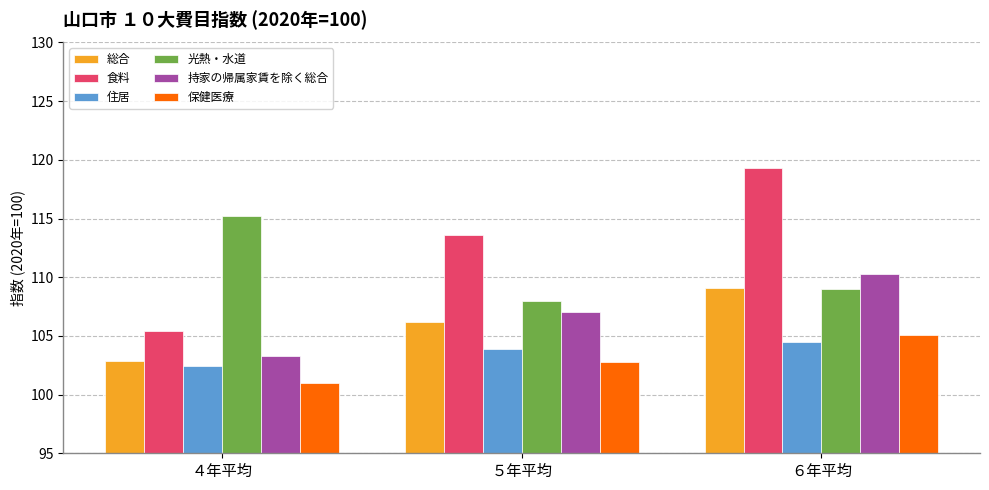

What is the difference between the 保健医療 values at ６年平均 and ５年平均?

2.3